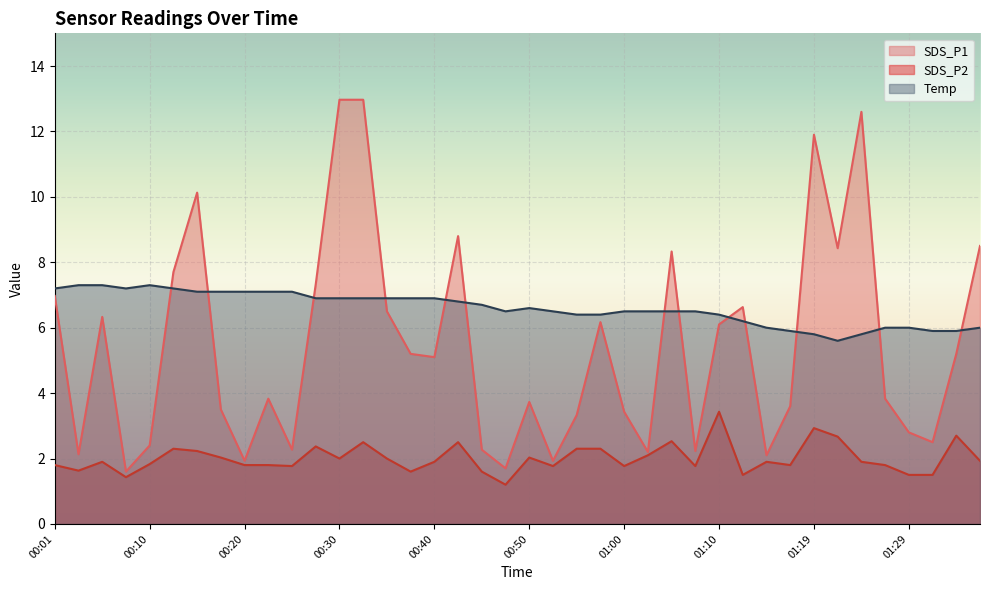

At how many categories does at least one series exceed 9?

5